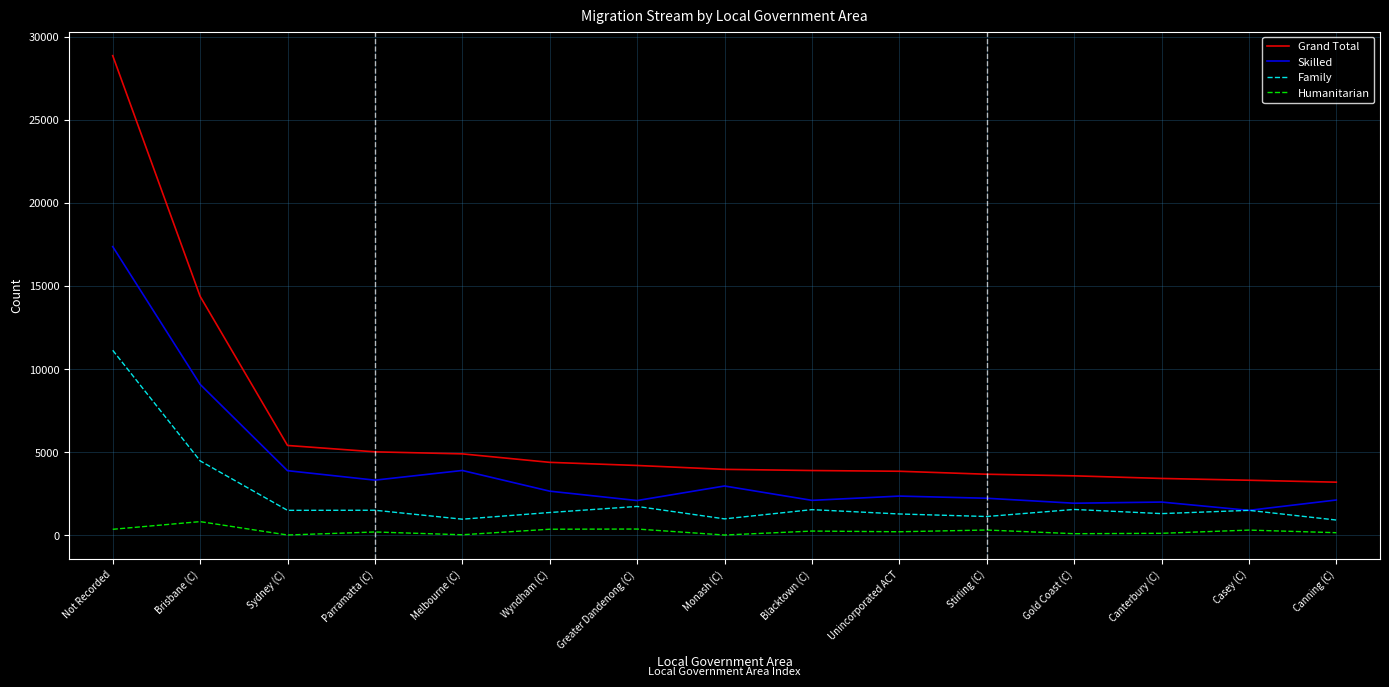

What is the approximate value of Humanitarian at Greater Dandenong (C)?

375